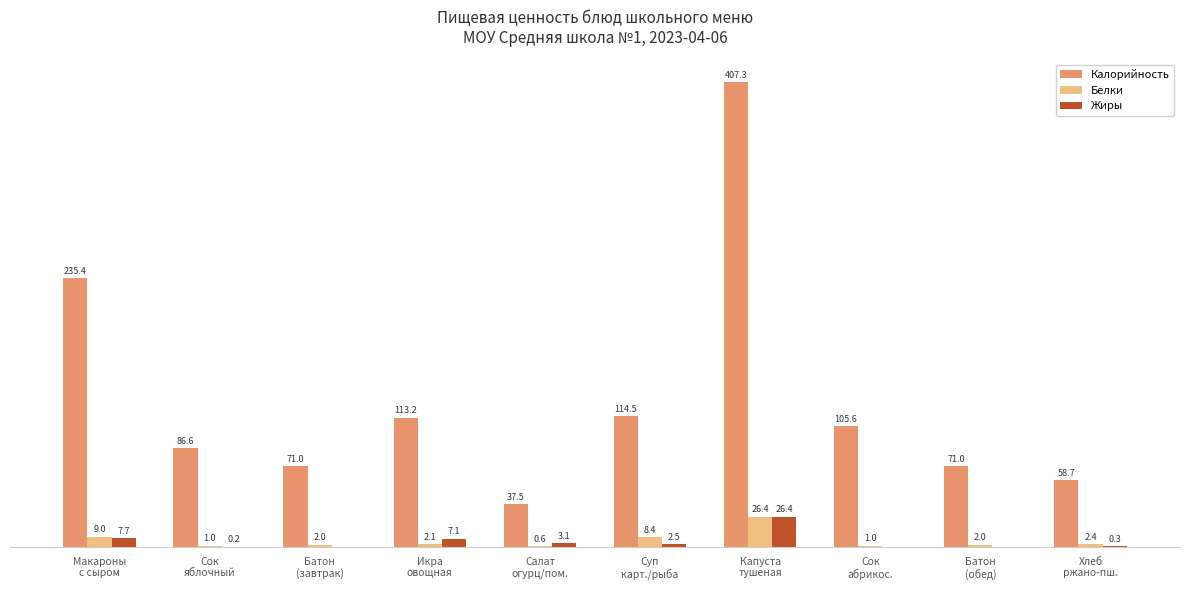

Are the bars horizontal?

No